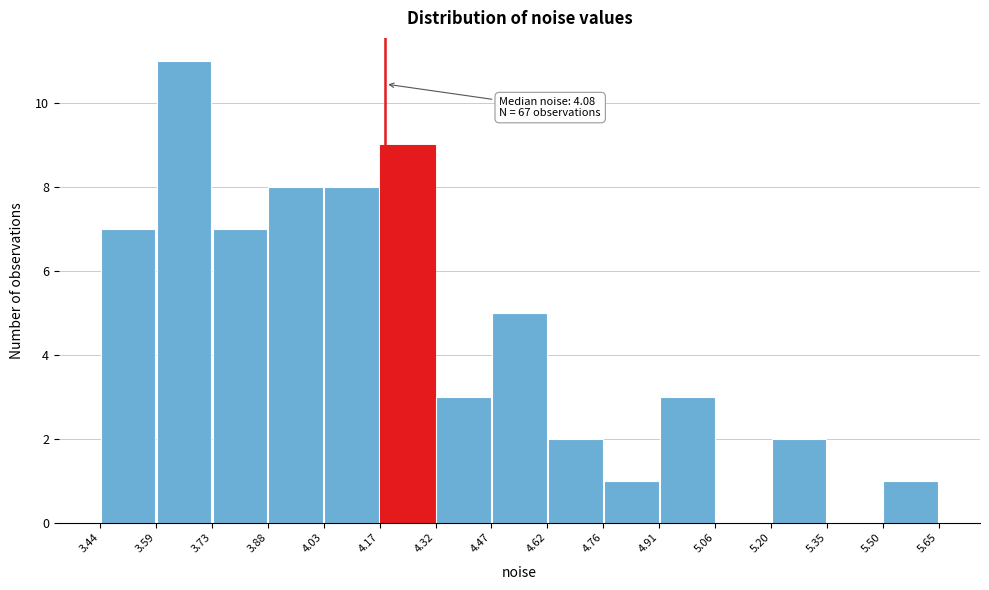

Over which range of the x-axis is the bar tallest?

3.59 to 3.73